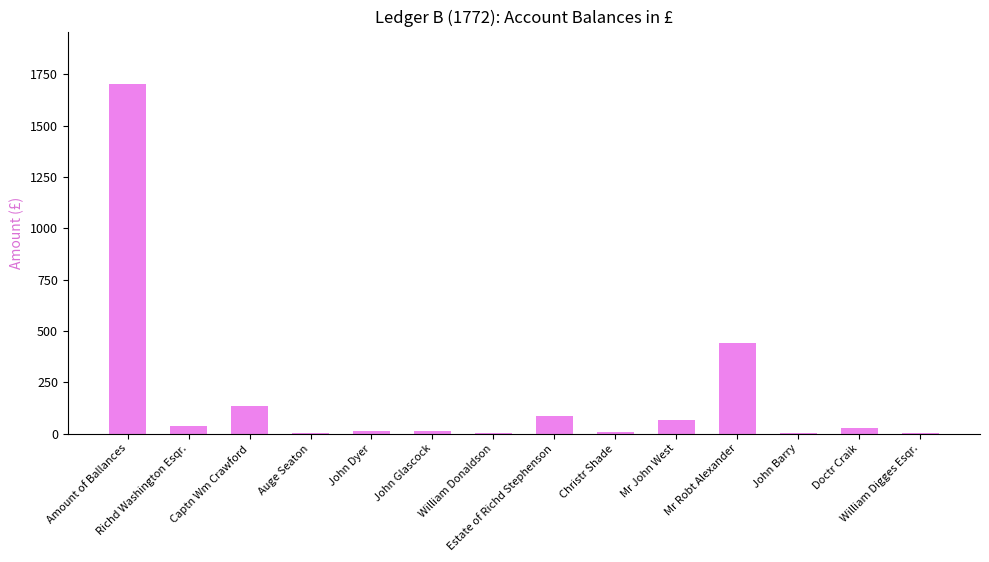

What is the sum of all values?

2530